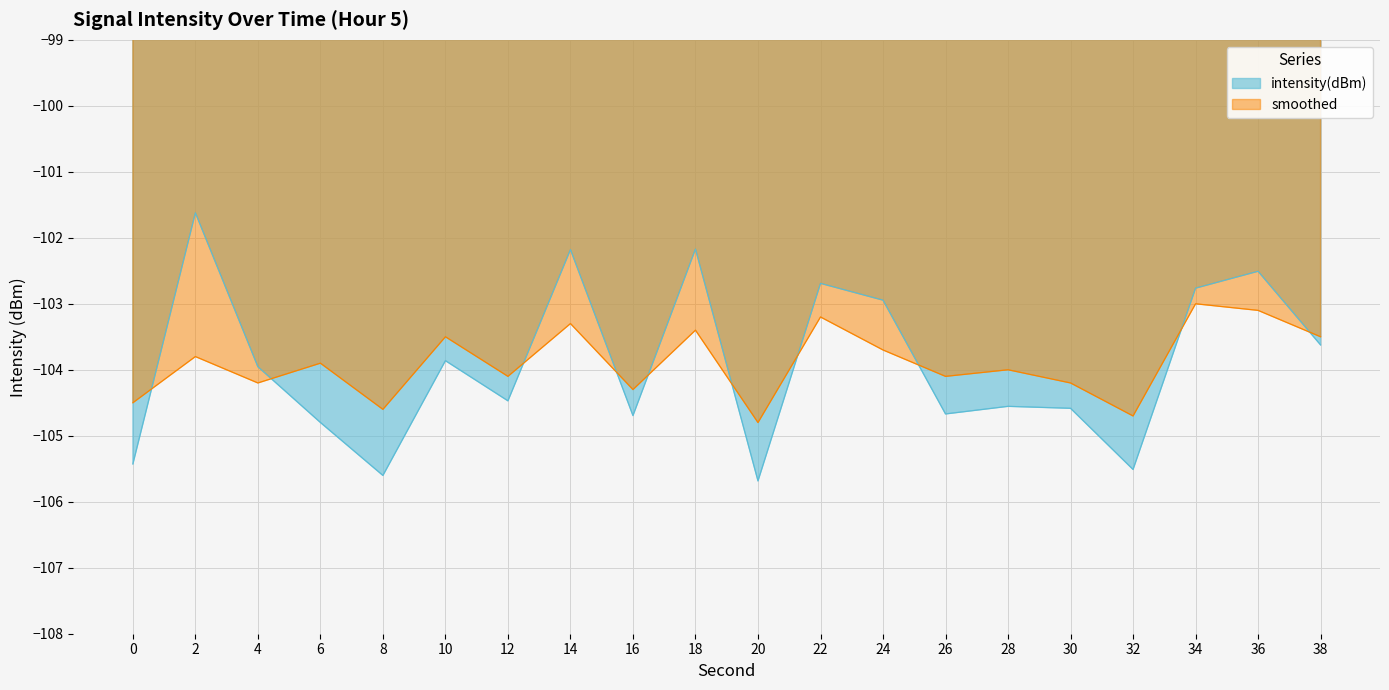

Reading left to right, extract all data points from this chart.

intensity(dBm): -105.4	-101.6	-104.0	-104.8	-105.6	-103.9	-104.5	-102.2	-104.7	-102.2	-105.7	-102.7	-102.9	-104.7	-104.6	-104.6	-105.5	-102.8	-102.5	-103.6
smoothed: -104.5	-103.8	-104.2	-103.9	-104.6	-103.5	-104.1	-103.3	-104.3	-103.4	-104.8	-103.2	-103.7	-104.1	-104.0	-104.2	-104.7	-103.0	-103.1	-103.5